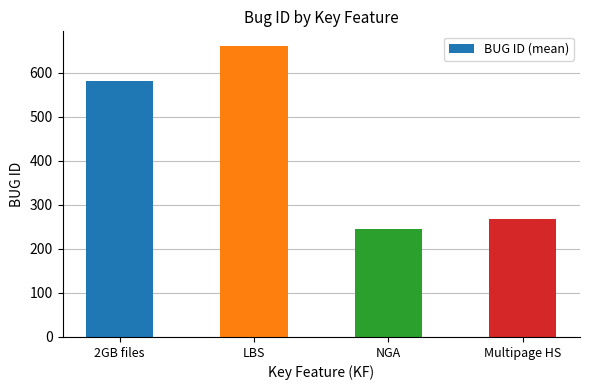

Reading left to right, what are all the values shown in this chart?

2GB files=581	LBS=661	NGA=245	Multipage HS=268